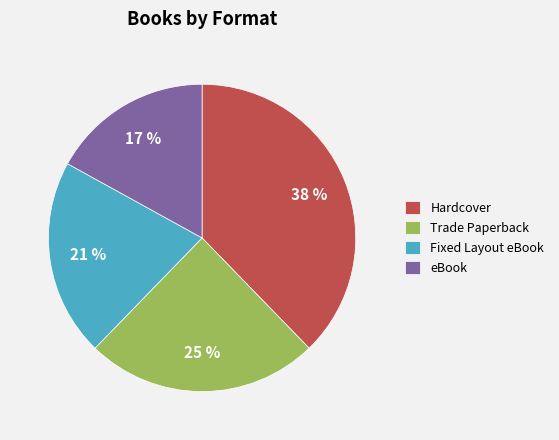

Which category has the smallest portion of the pie?

eBook